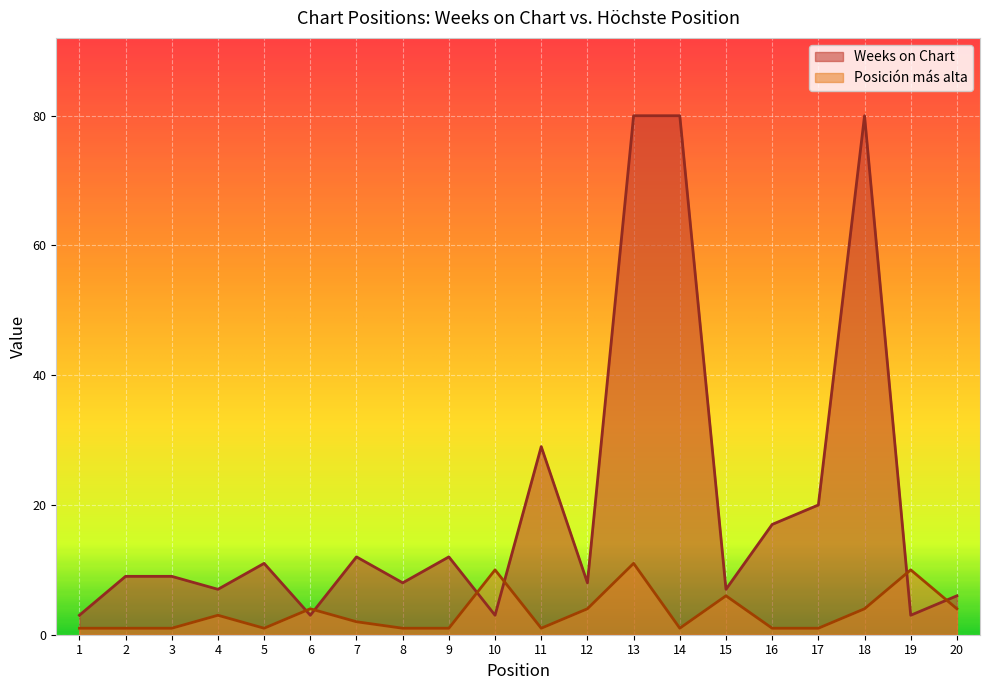

Which series has the widest spread of values?

Weeks on Chart